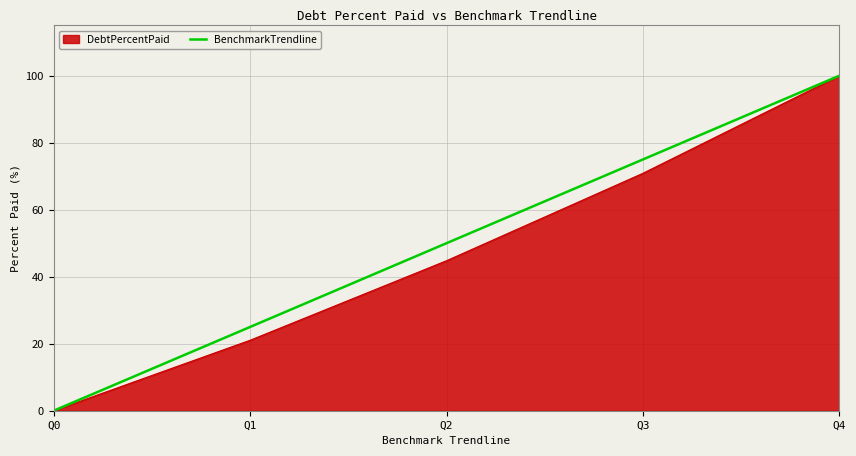

What is the maximum value for DebtPercentPaid?

100.0